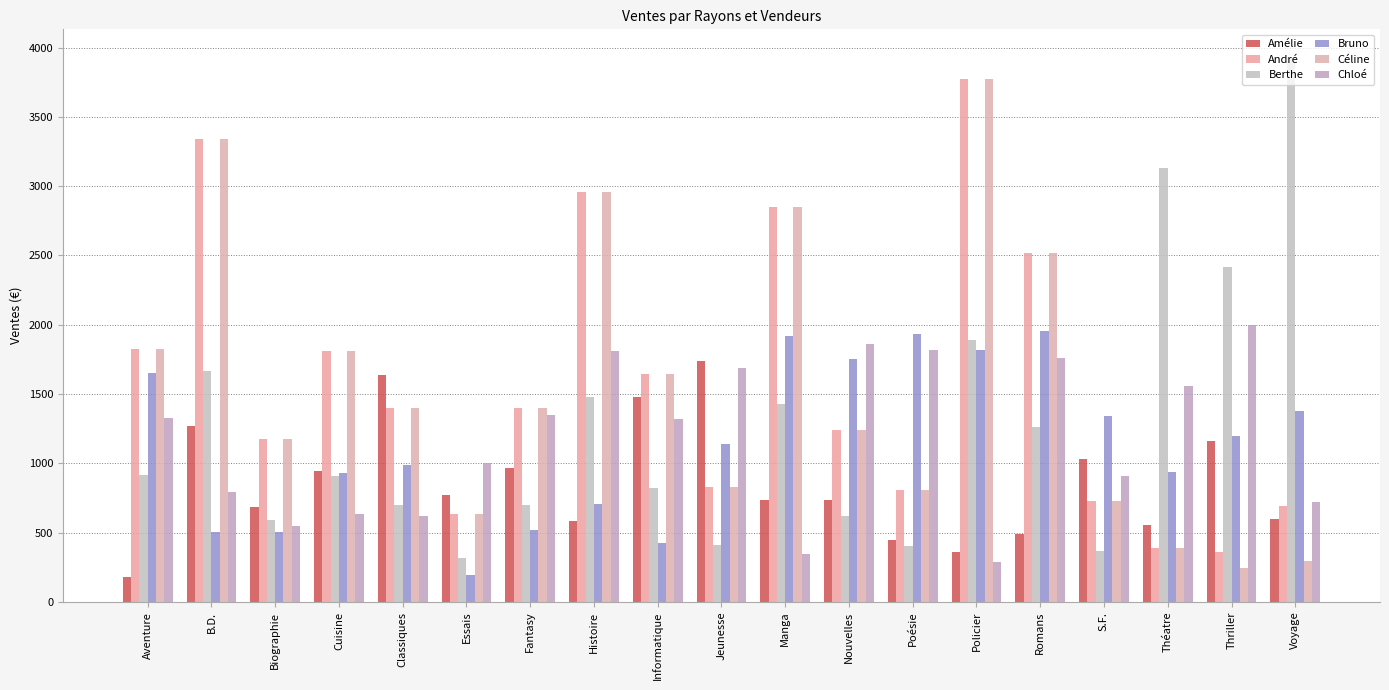

What is the difference between the maximum and second lowest values in the Berthe series?

3569.0